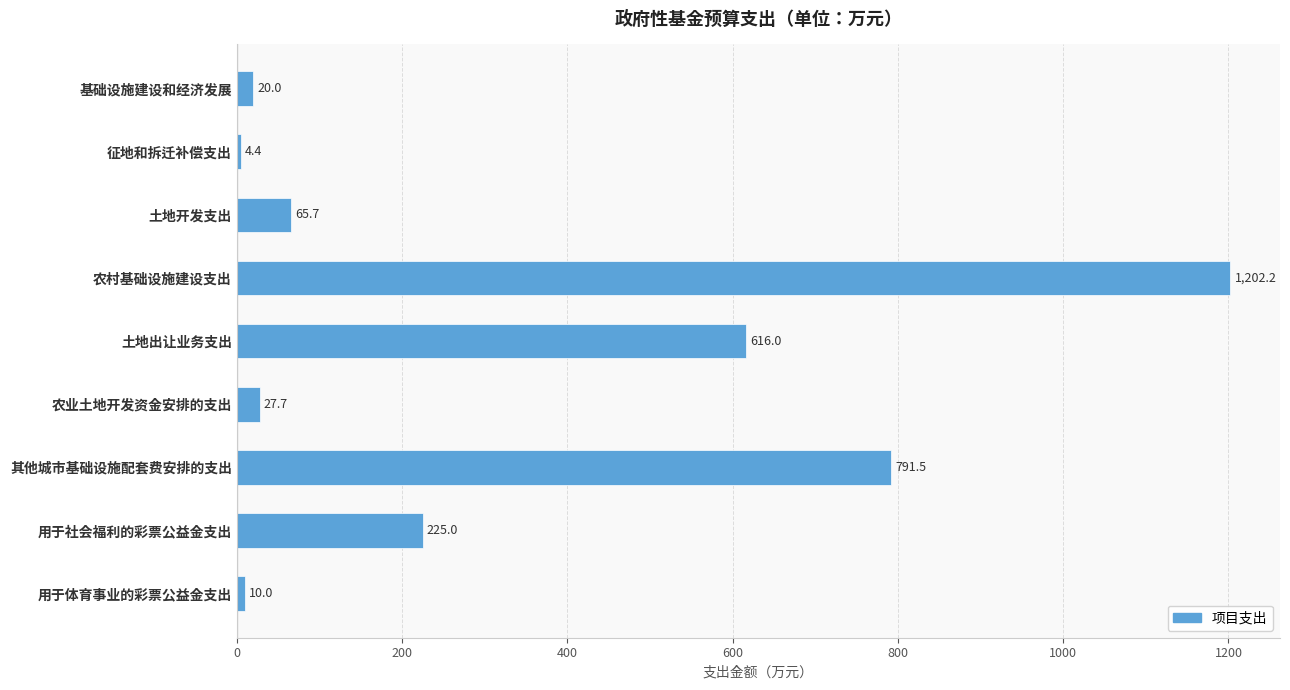

What is the maximum value shown in the chart?

1202.2